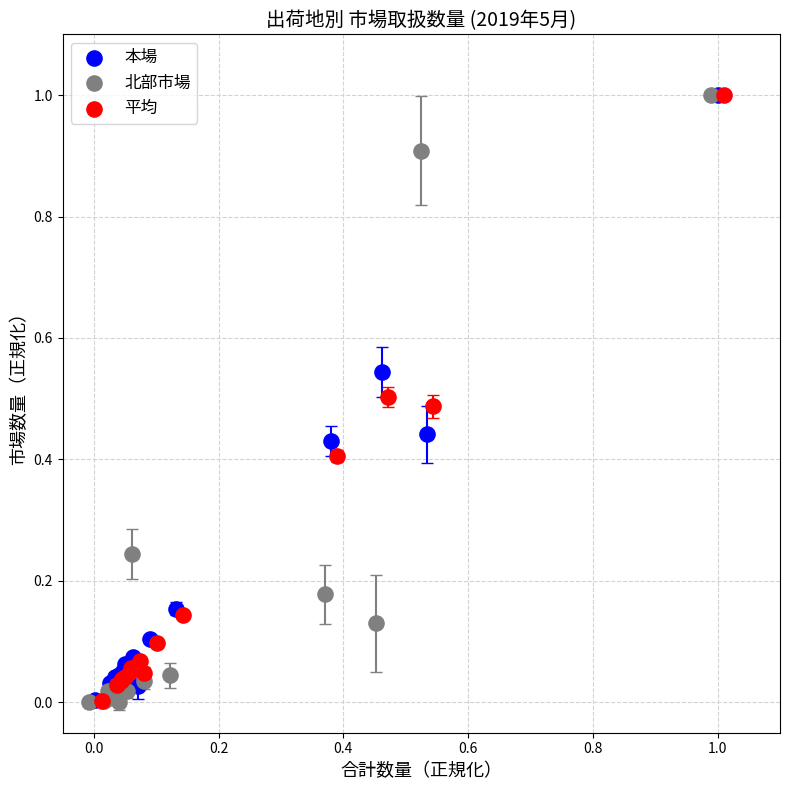

Which series has the widest spread of Y values?

北部市場